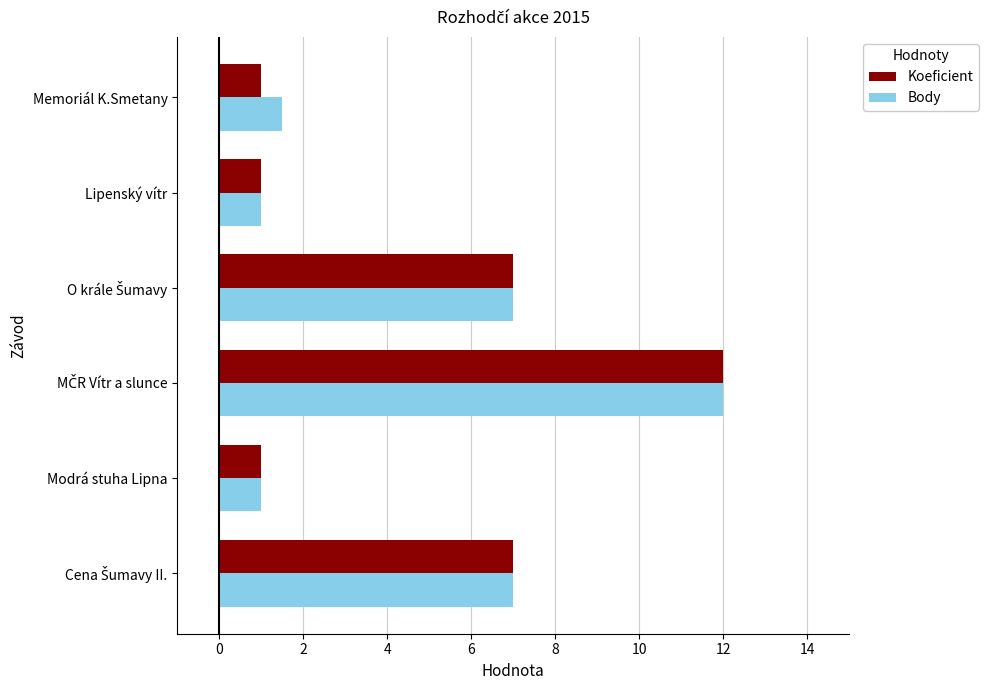

What is the smallest value displayed?

1.0